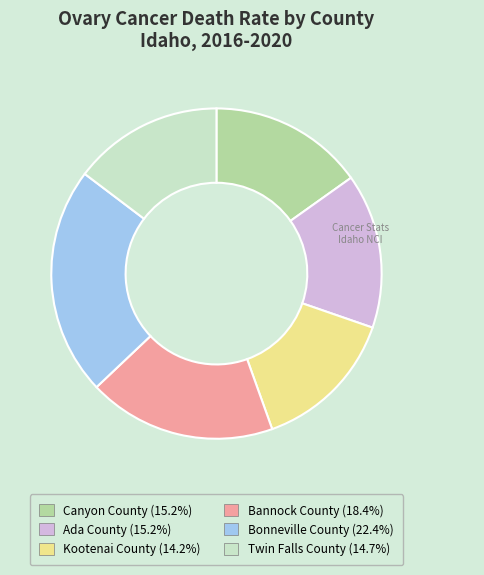

Between Bonneville County and Canyon County, which is larger?

Bonneville County